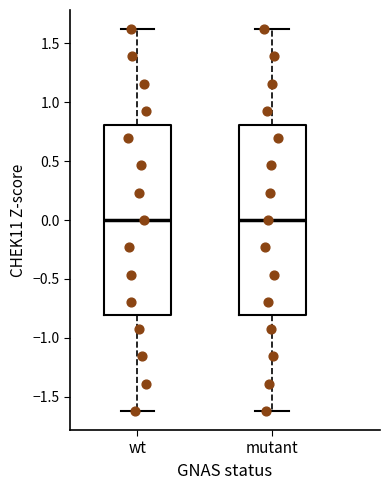

Reading left to right, transcribe this box plot: for each box, give where its median line is, the range the box spans, and where its two whiskers end, as read against the y-axis. The values are not printed on the chart, so give them approximately, as read against the axis.

wt: median 0.0, box -0.8 to 0.8, whiskers -1.6 to 1.6
mutant: median 0.0, box -0.8 to 0.8, whiskers -1.6 to 1.6